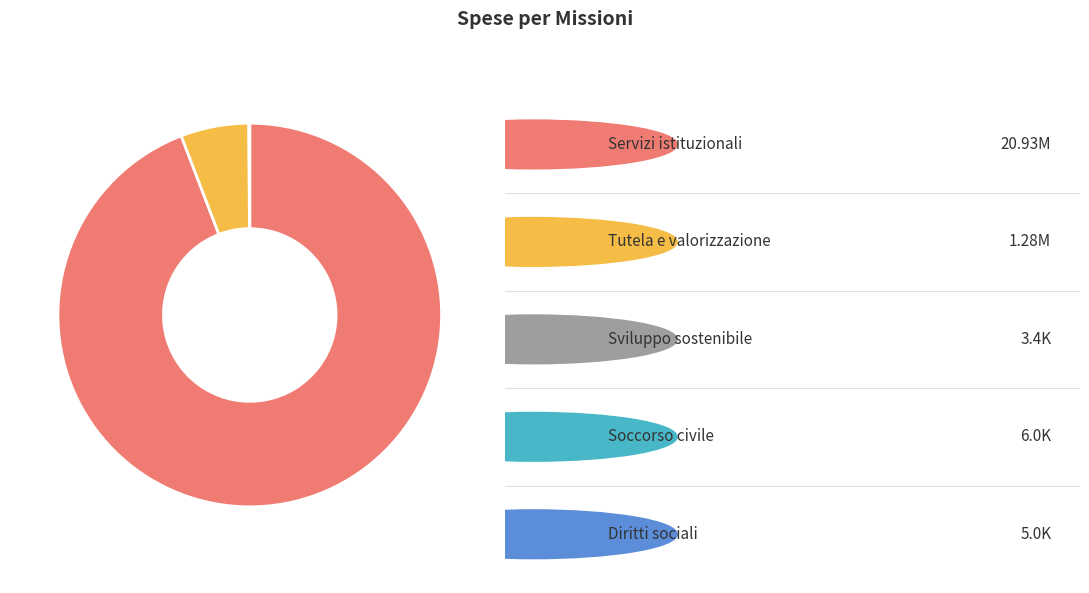

Is there any slice that represents more than half of the pie?

Yes